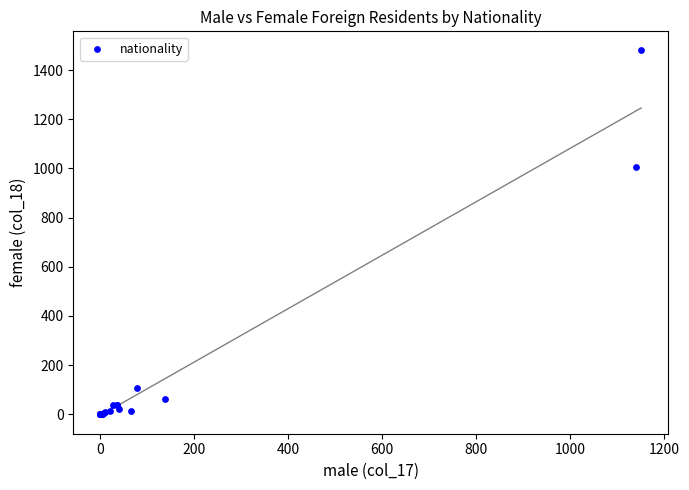

What Y value in the scatter plot is closest to 741?

1005